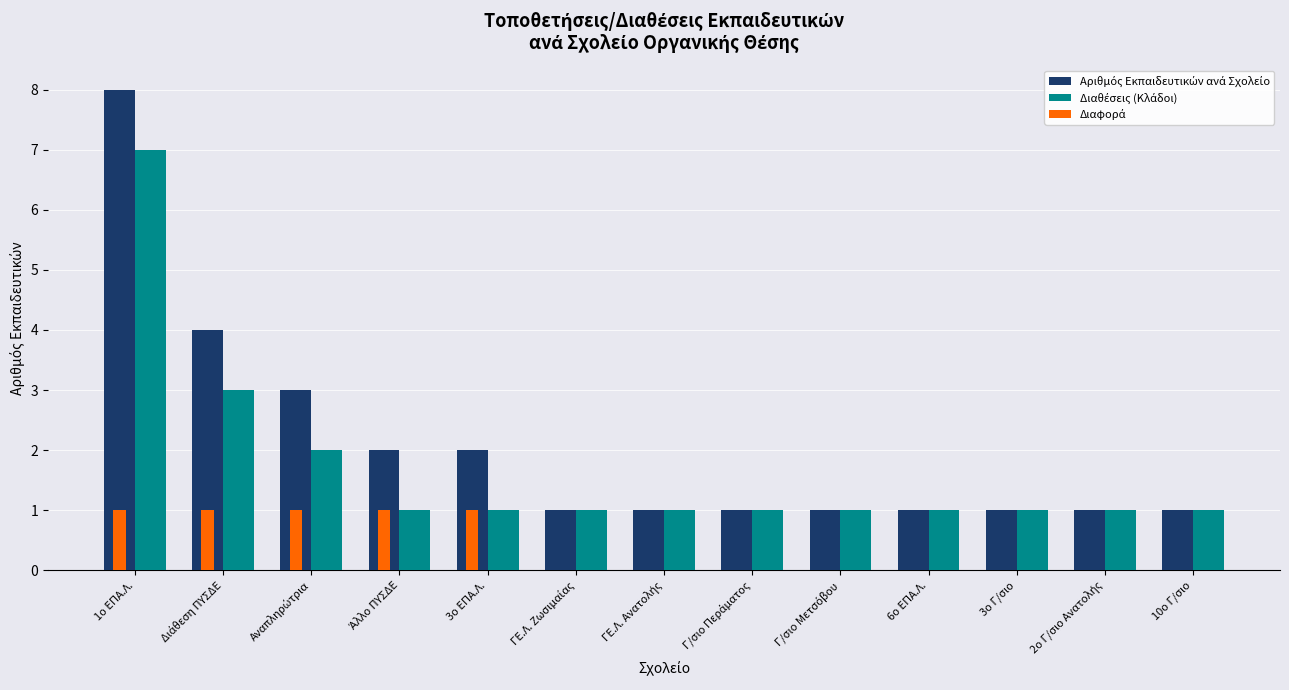

At which category is the sum across all series the highest?

1ο ΕΠΑ.Λ.